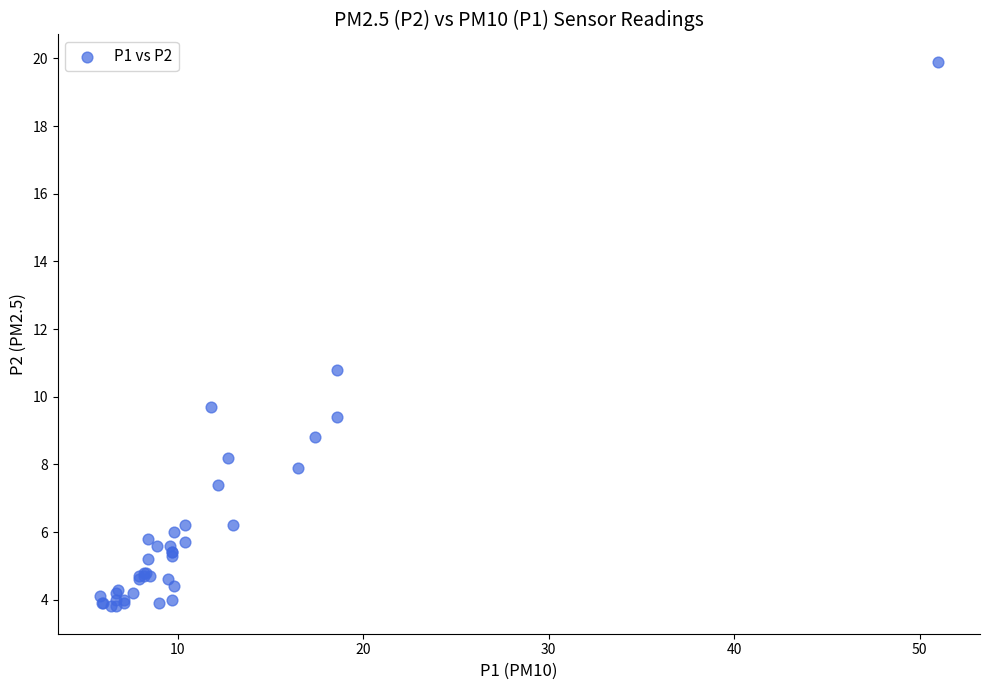

What Y value in the scatter plot is closest to 11?

10.8